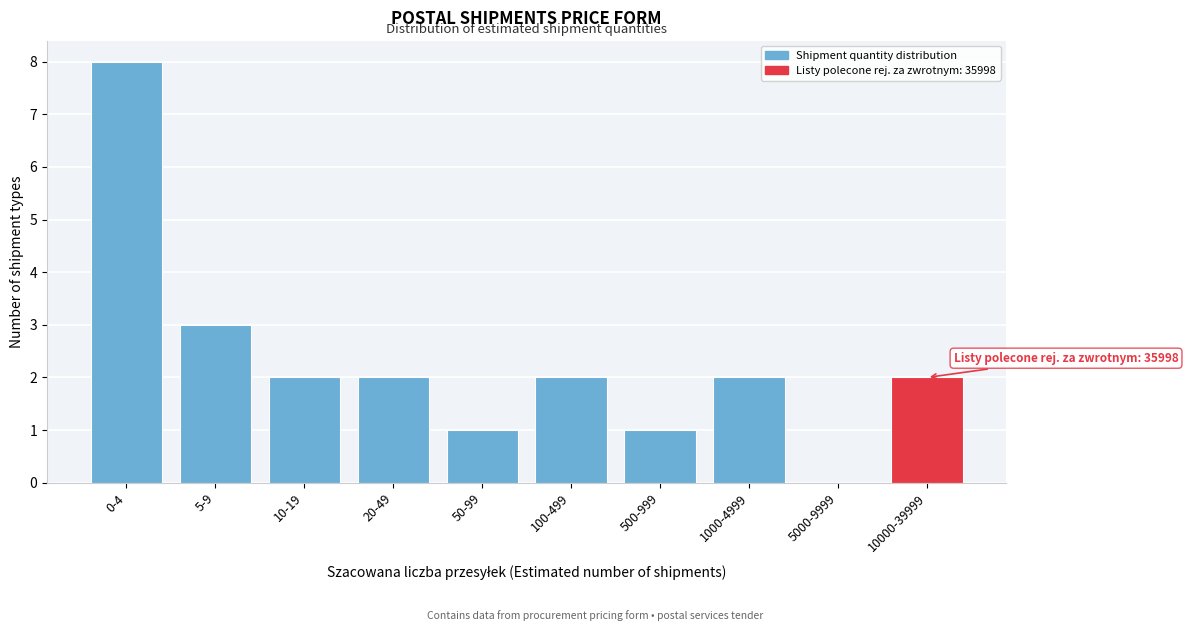

Reading left to right, list all the values displayed in this chart.

0-4=8	5-9=3	10-19=2	20-49=2	50-99=1	100-499=2	500-999=1	1000-4999=2	5000-9999=0	10000-39999=2